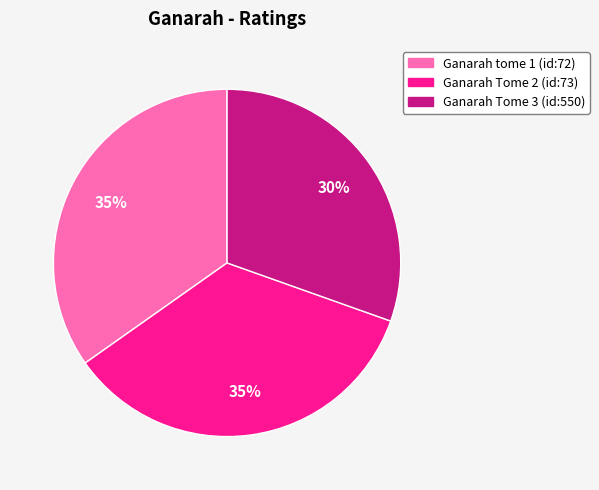

Does Ganarah Tome 2 (id:73) represent more than half of the total?

No